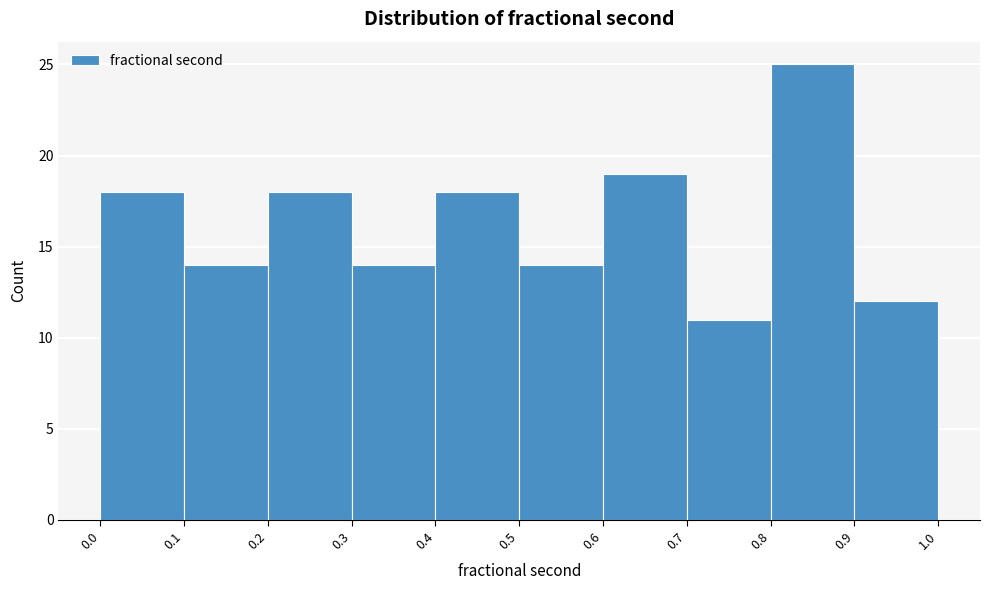

What is the height of the bar covering 0.3 to 0.4 on the x-axis? The values are not printed on the chart, so give them approximately, as read against the axis.

14